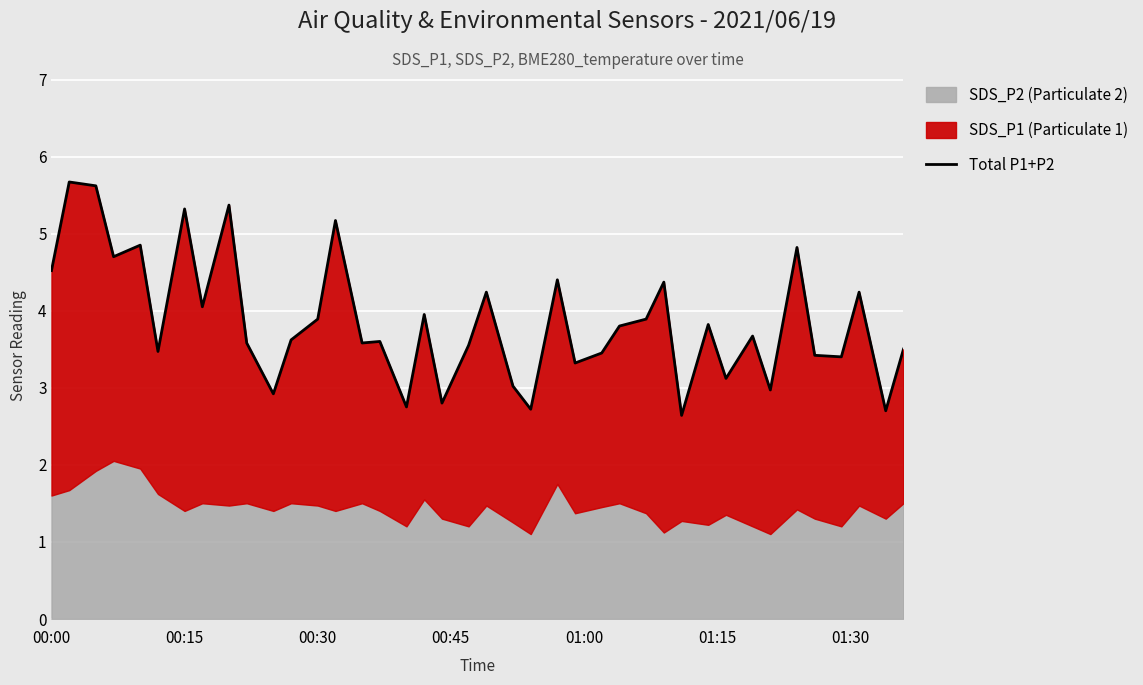

True or false: the data shows 2.3 at 30.

False